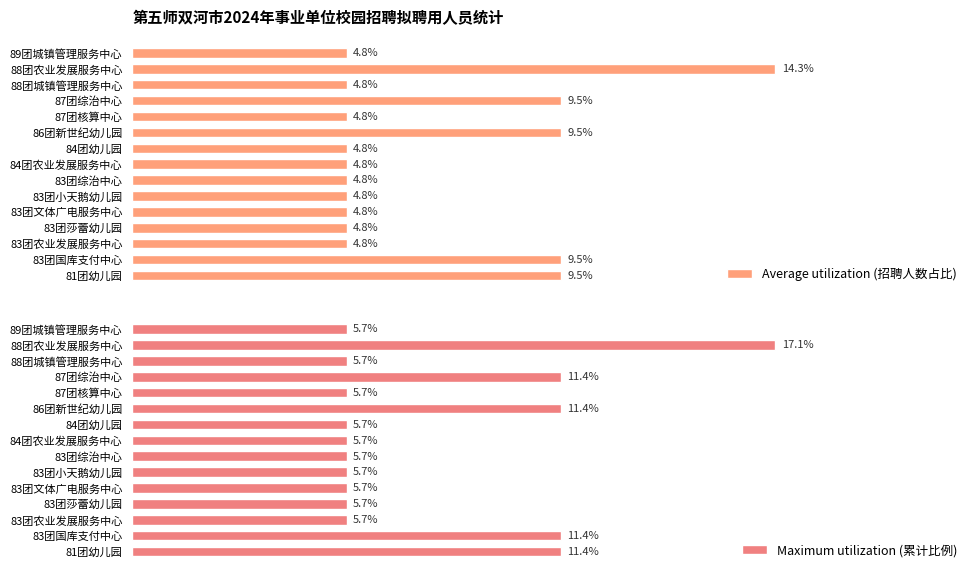

Reading left to right, list all the values displayed in this chart.

Average utilization (招聘人数占比): 9.5	9.5	4.8	4.8	4.8	4.8	4.8	4.8	4.8	9.5	4.8	9.5	4.8	14.3	4.8
Maximum utilization (累计比例): 11.4	11.4	5.7	5.7	5.7	5.7	5.7	5.7	5.7	11.4	5.7	11.4	5.7	17.1	5.7